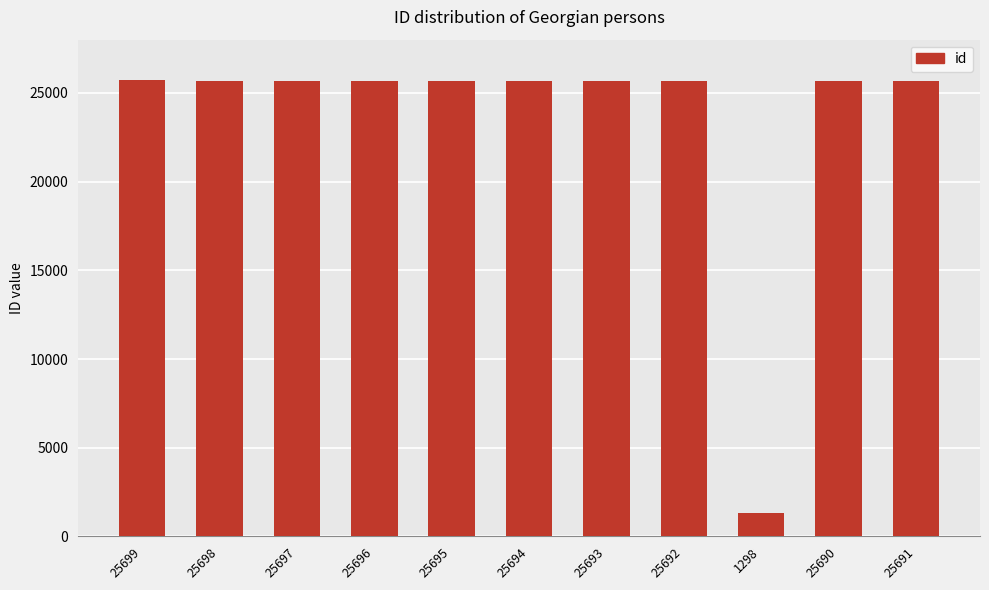

What position from the left is 1298?

9